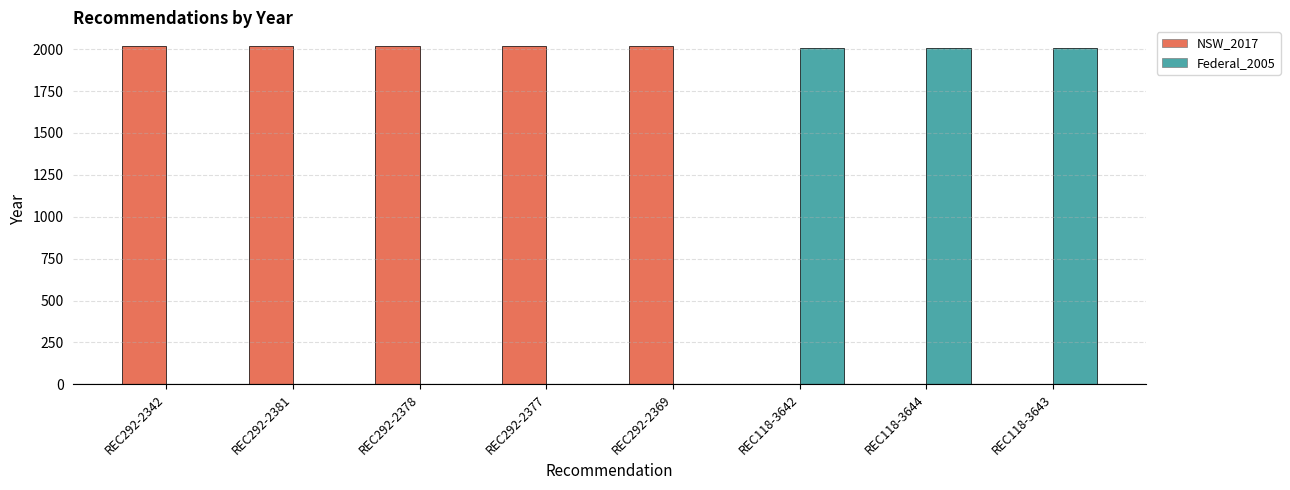

What is the total value across all series at REC292-2369?

2017